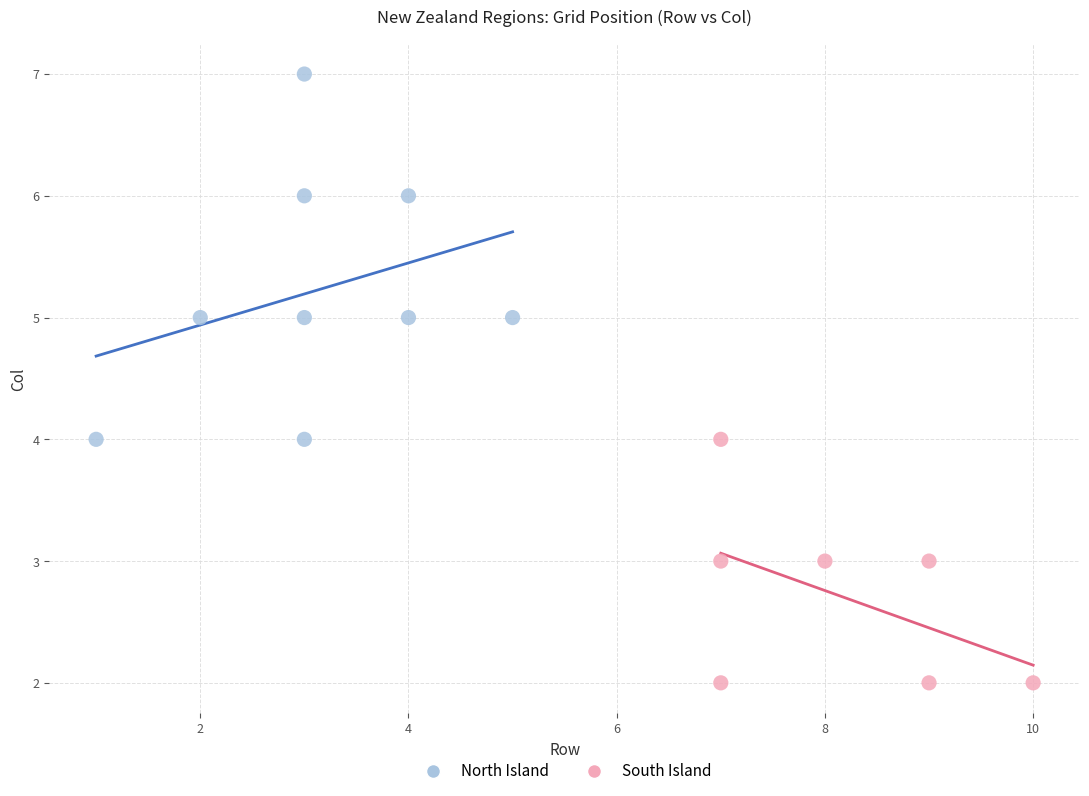

Which series has the widest spread of Y values?

North Island